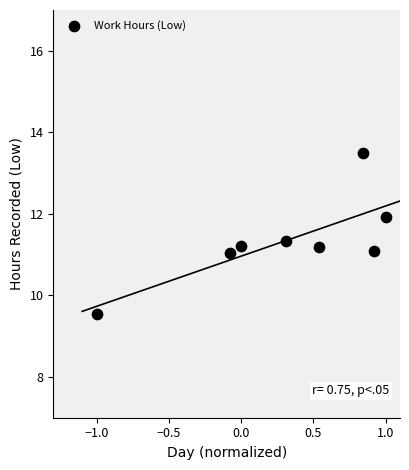

What is the average Y value?

11.4